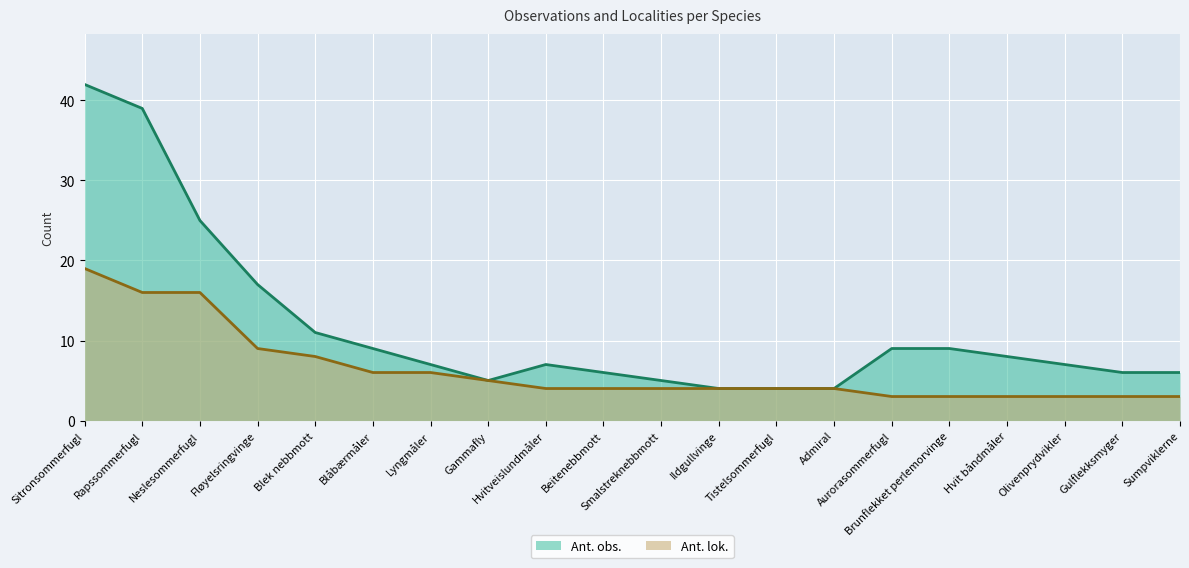

What is the lowest value of the Ant. obs. series?

4